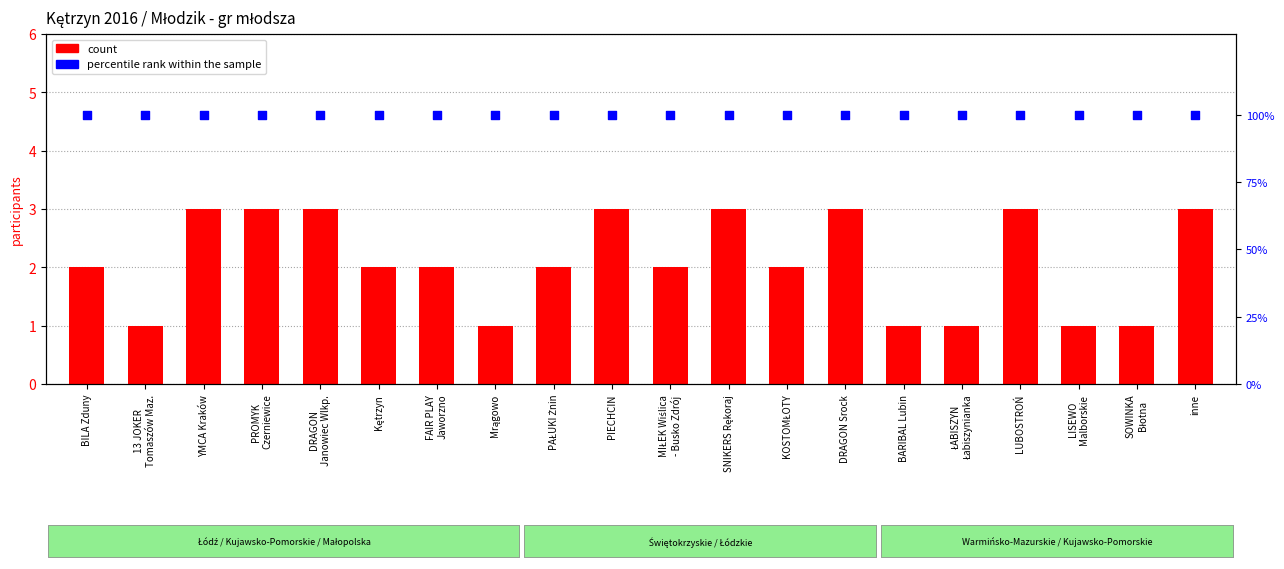

Which series contains the lowest Y value?

count